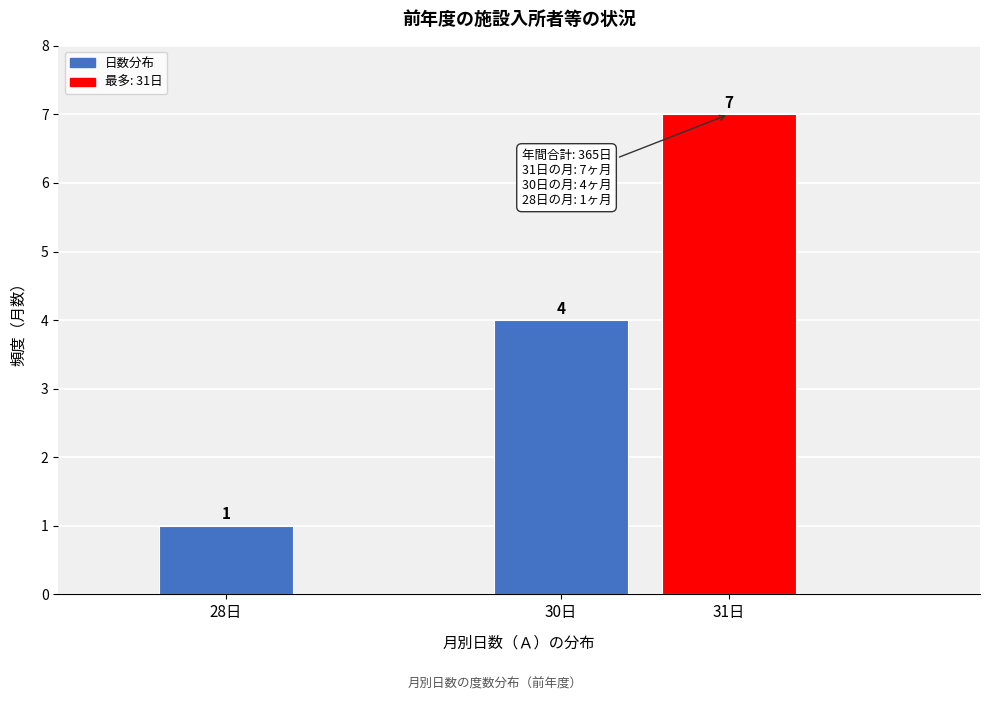

Reading left to right, what are all the values shown in this chart?

28日=1	30日=4	31日=7